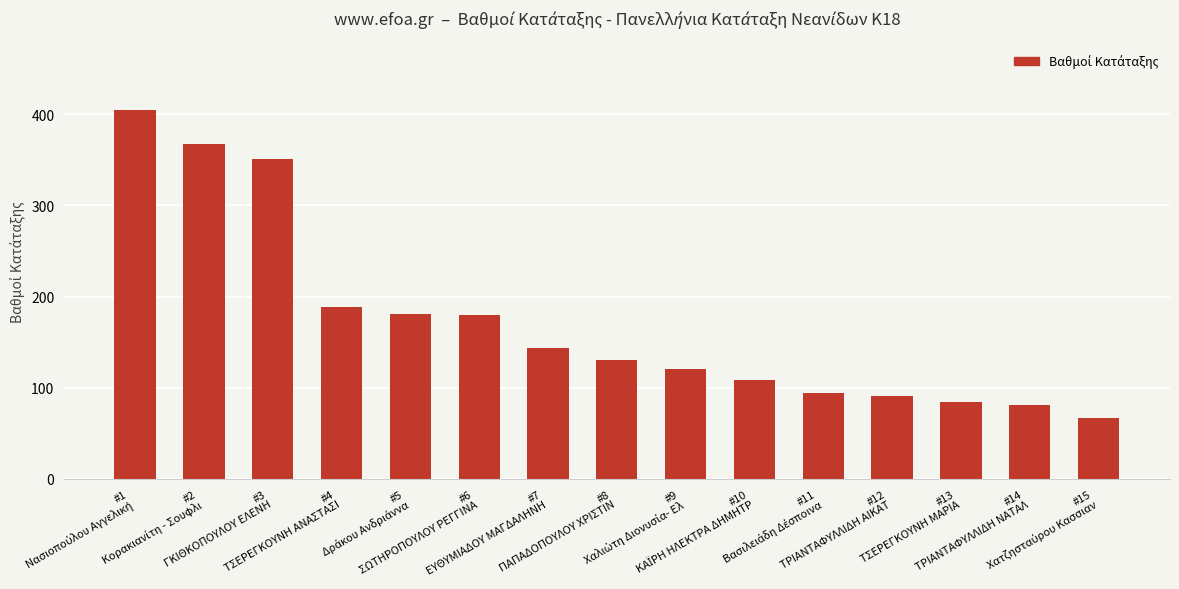

What is the smallest value displayed?

67.0